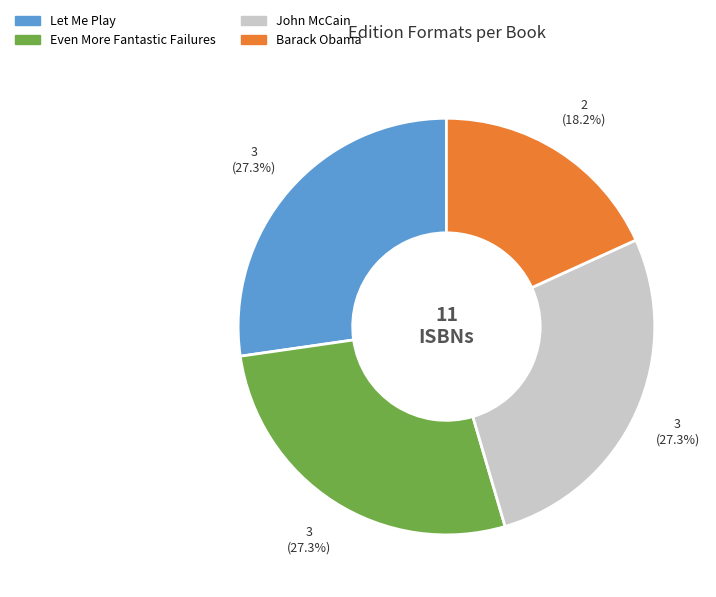

The Even More Fantastic Failures slice represents 27% of the pie. True or false?

True